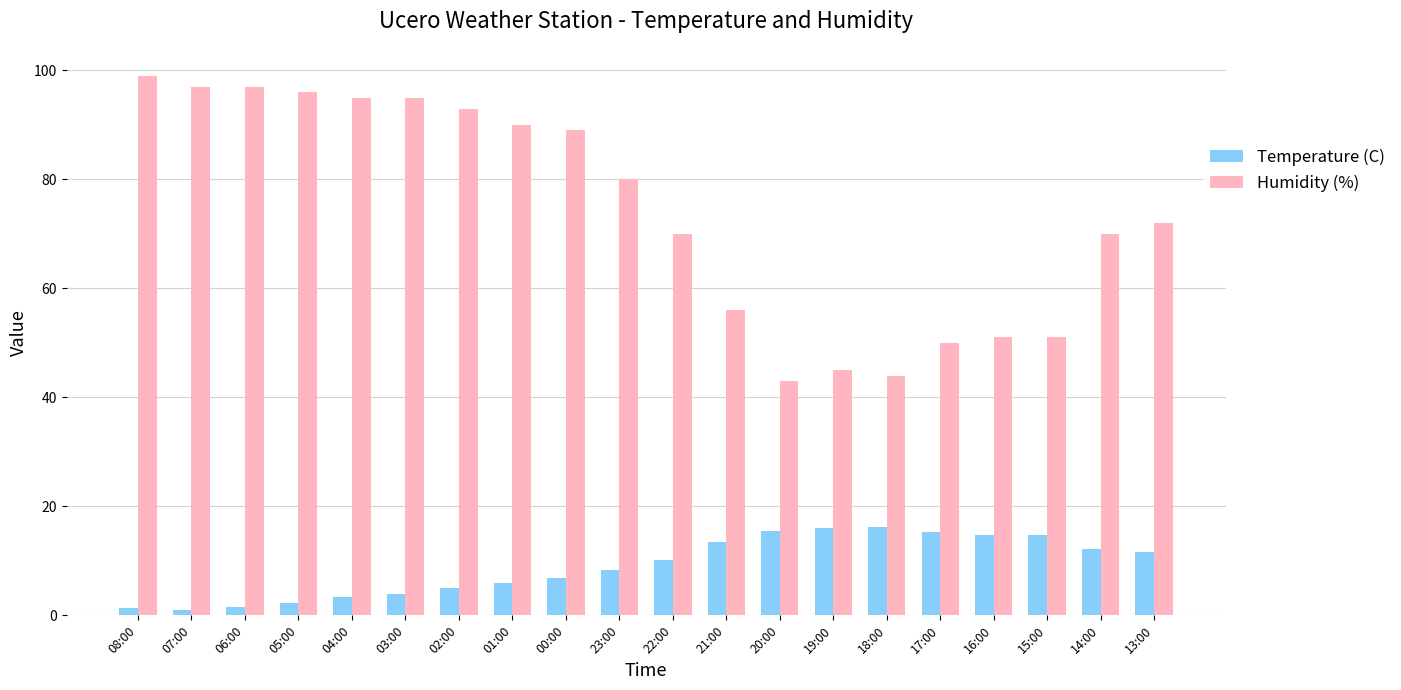

What is the difference between the Temperature (C) values at 18:00 and 14:00?

4.1